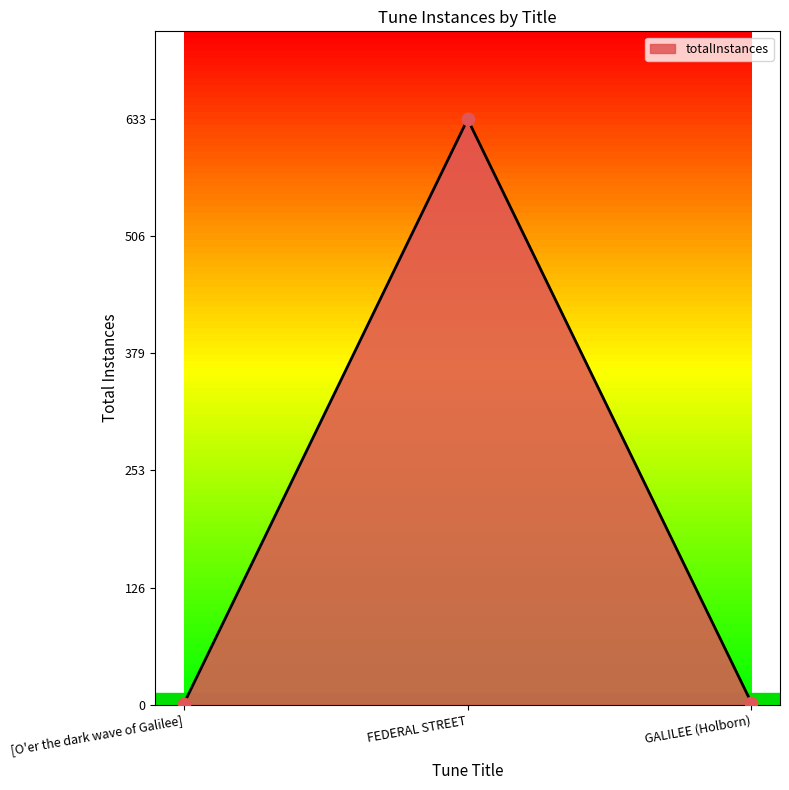

Approximately how many times larger is the value at GALILEE (Holborn) compared to [O'er the dark wave of Galilee]?

2.0